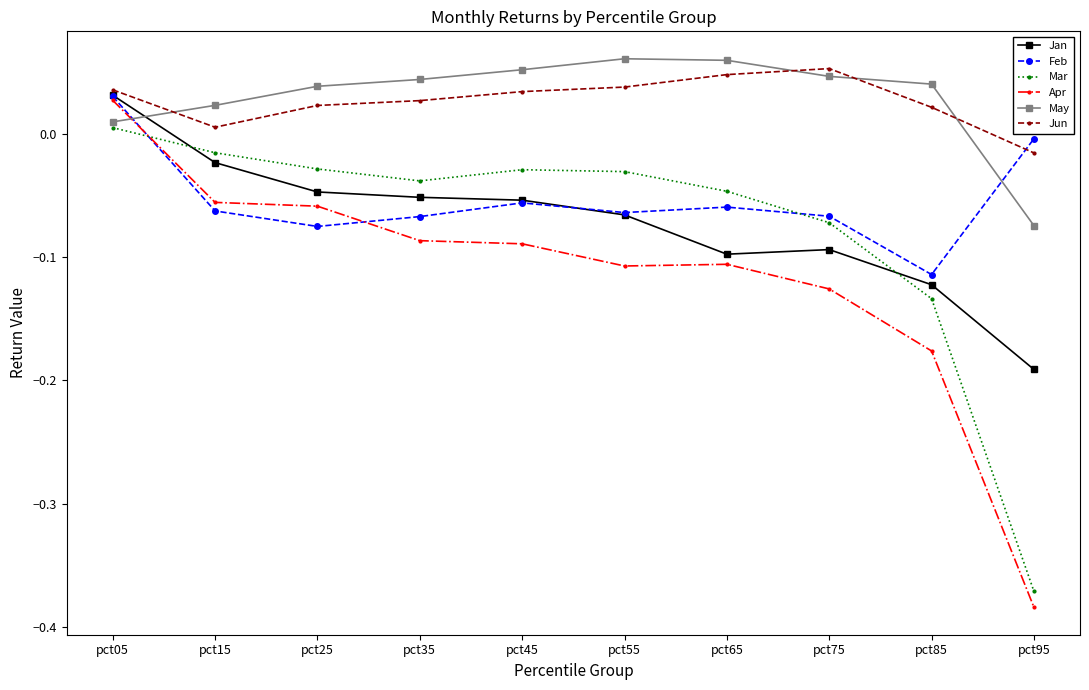

Which series has the largest range (max minus min)?

Apr